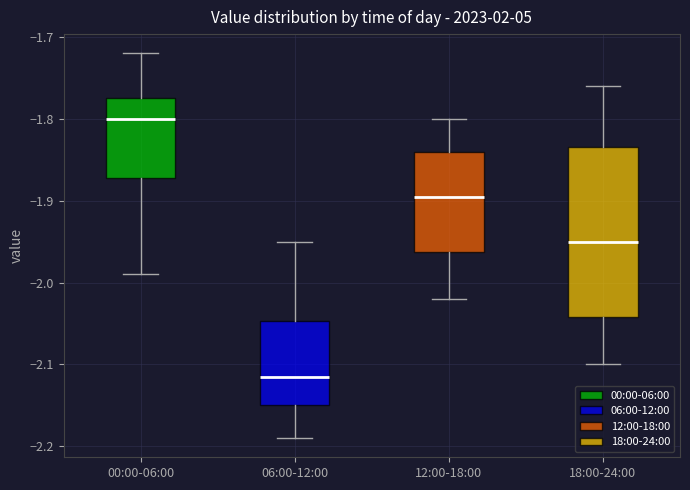

Which box has the highest median line?

00:00-06:00